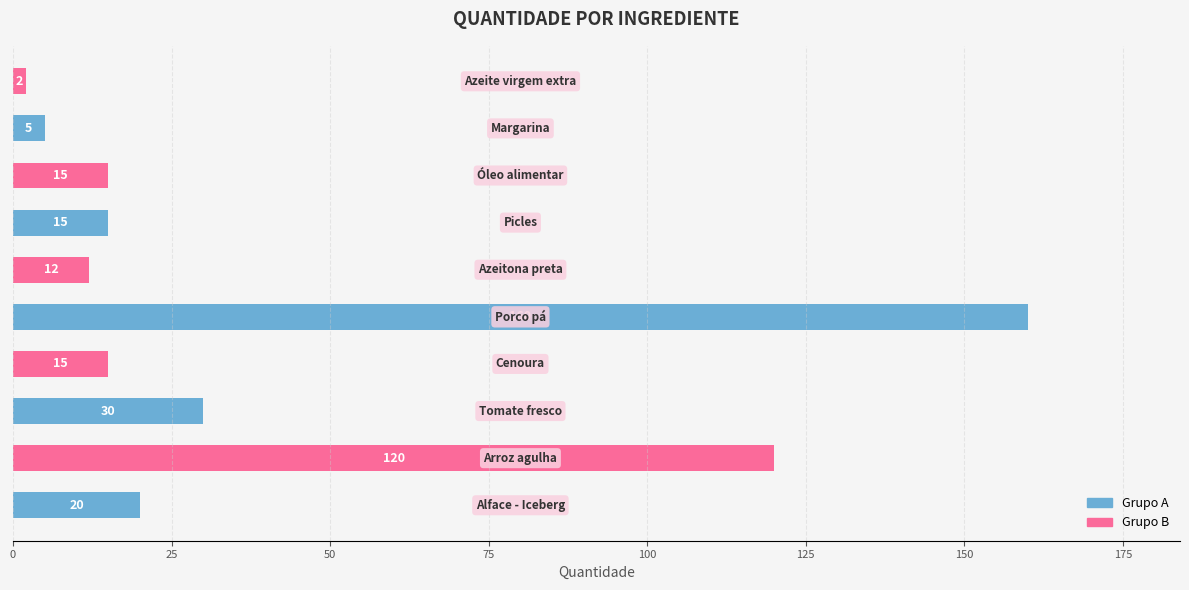

What is the difference between the maximum and minimum values?

158